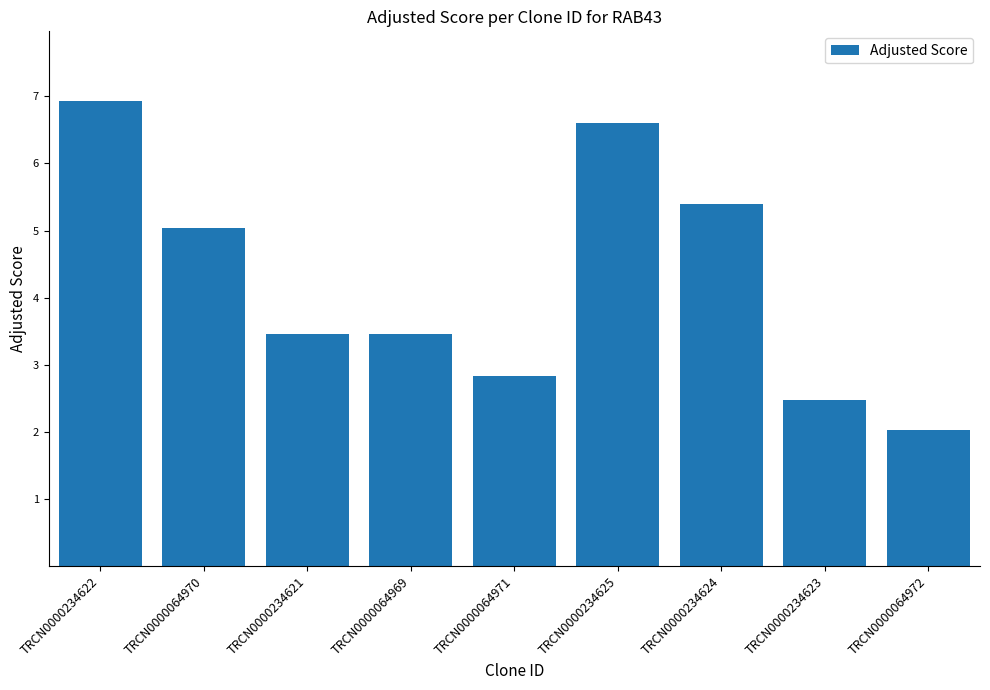

Reading left to right, what are all the values shown in this chart?

TRCN0000234622=6.9	TRCN0000064970=5.0	TRCN0000234621=3.5	TRCN0000064969=3.5	TRCN0000064971=2.8	TRCN0000234625=6.6	TRCN0000234624=5.4	TRCN0000234623=2.5	TRCN0000064972=2.0